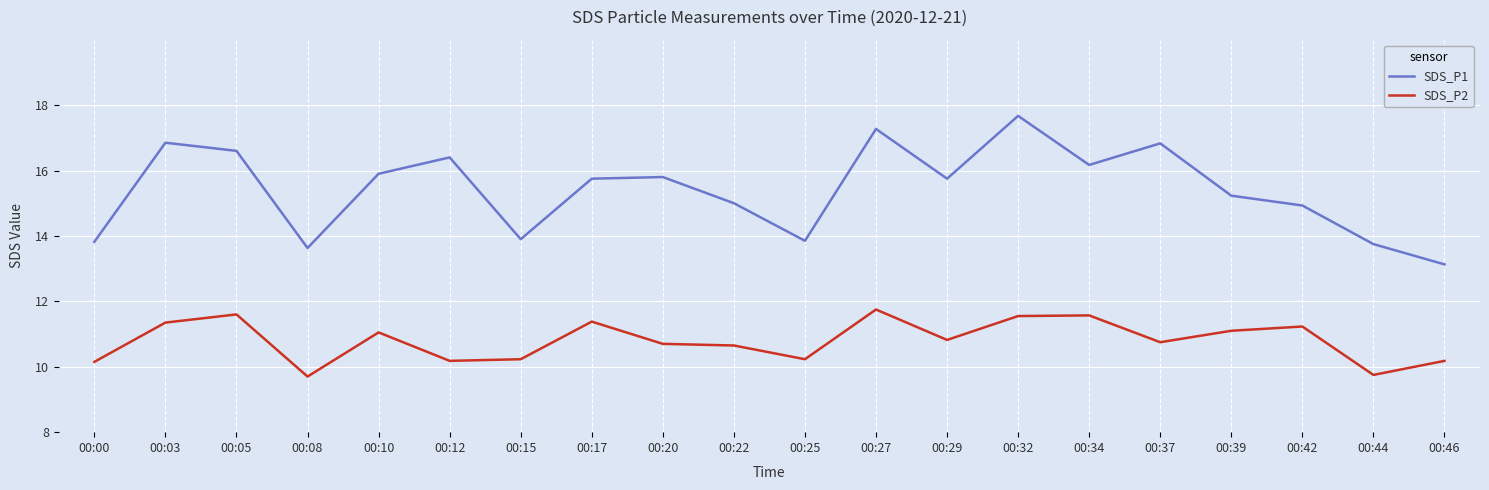

At which category does SDS_P1 reach its first local peak?

00:03